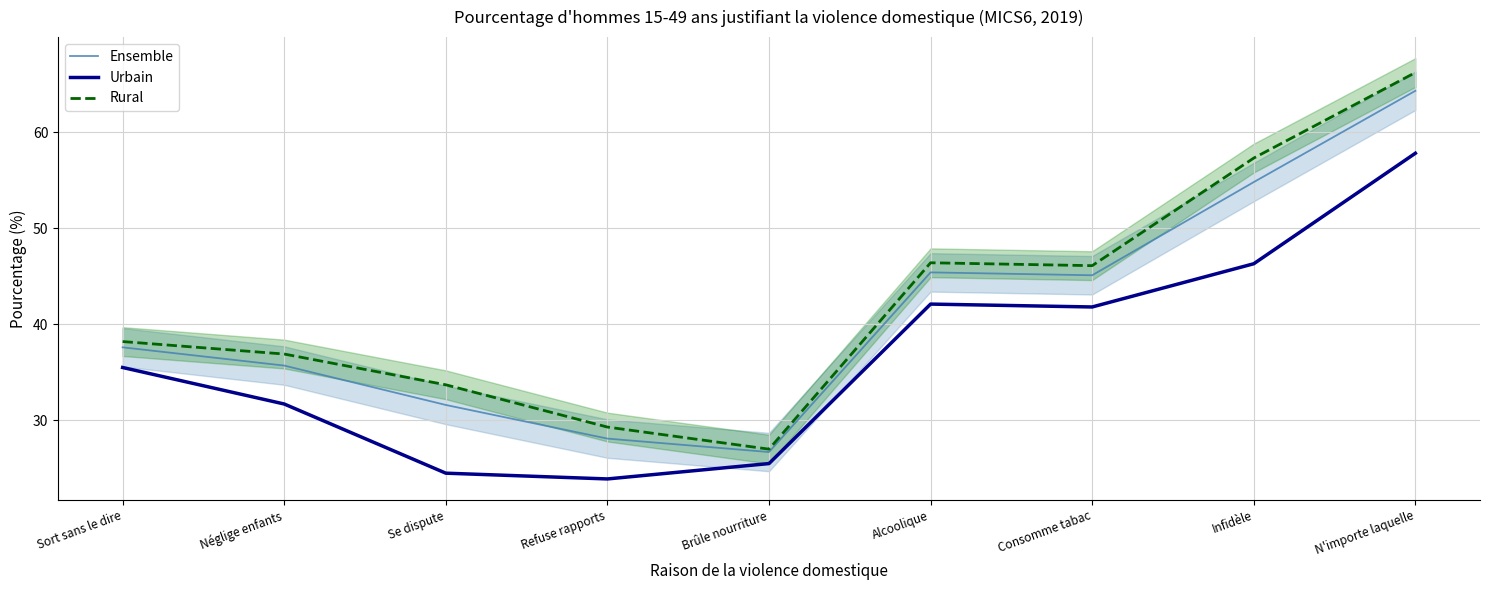

List the series in order of their peak value, lowest first.

Urbain, Ensemble, Rural